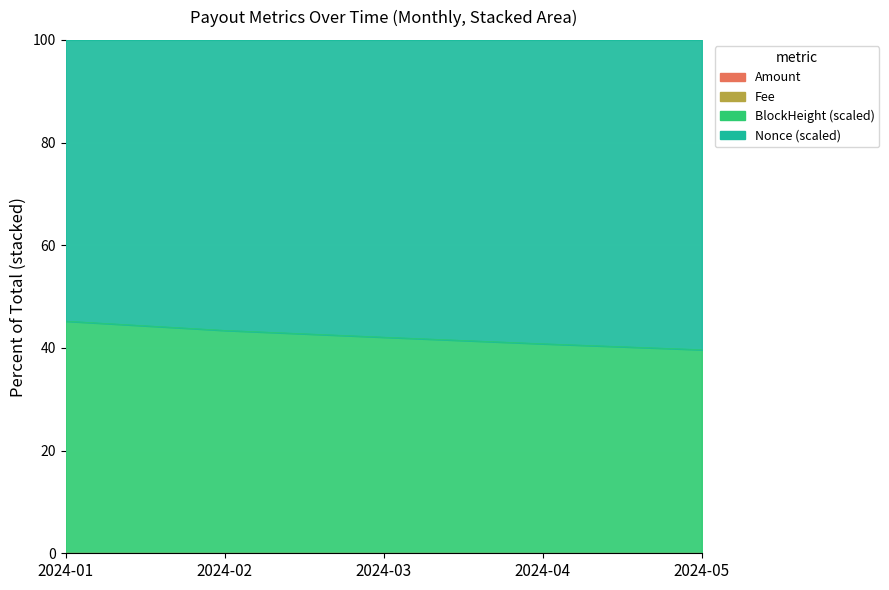

True or false: Amount has more than 2 points higher than both neighbors.

False